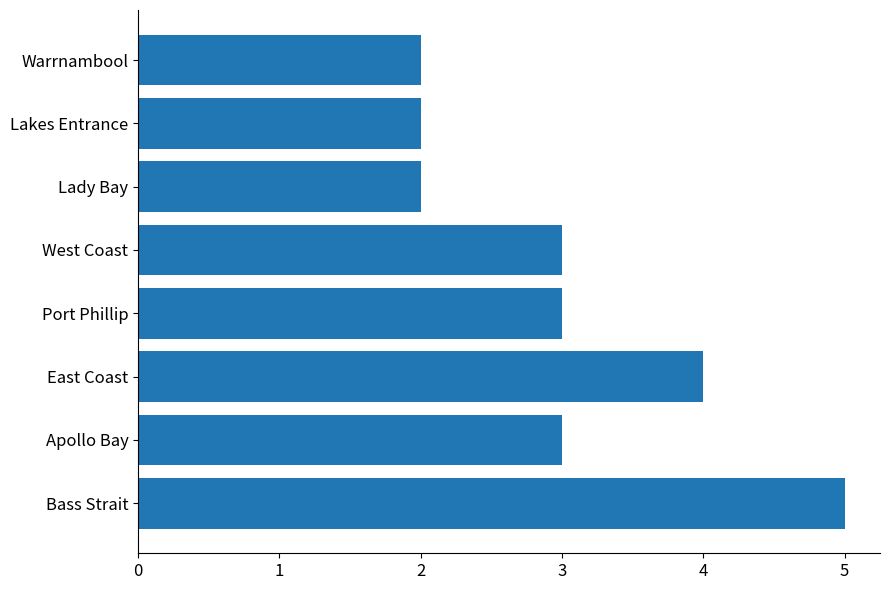

Reading bottom to top, list all the values displayed in this chart.

Bass Strait=5	Apollo Bay=3	East Coast=4	Port Phillip=3	West Coast=3	Lady Bay=2	Lakes Entrance=2	Warrnambool=2